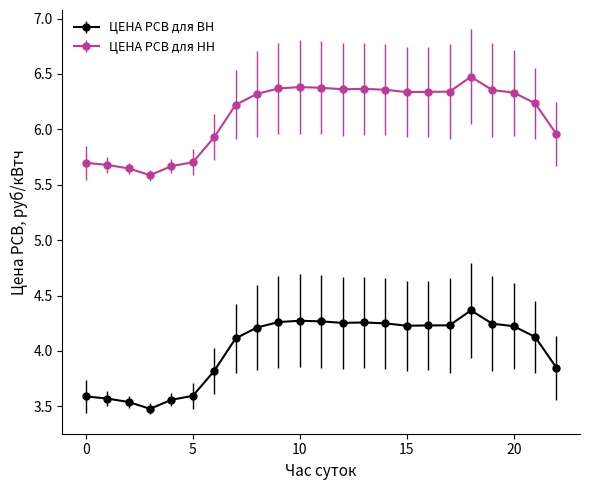

Reading left to right, extract all data points from this chart.

ЦЕНА РСВ для ВН: 0=3.6	1=3.6	2=3.5	3=3.5	4=3.6	5=3.6	6=3.8	7=4.1	8=4.2	9=4.3	10=4.3	11=4.3	12=4.3	13=4.3	14=4.2	15=4.2	16=4.2	17=4.2	18=4.4	19=4.2	20=4.2	21=4.1	22=3.8
ЦЕНА РСВ для НН: 0=5.7	1=5.7	2=5.6	3=5.6	4=5.7	5=5.7	6=5.9	7=6.2	8=6.3	9=6.4	10=6.4	11=6.4	12=6.4	13=6.4	14=6.4	15=6.3	16=6.3	17=6.3	18=6.5	19=6.4	20=6.3	21=6.2	22=6.0